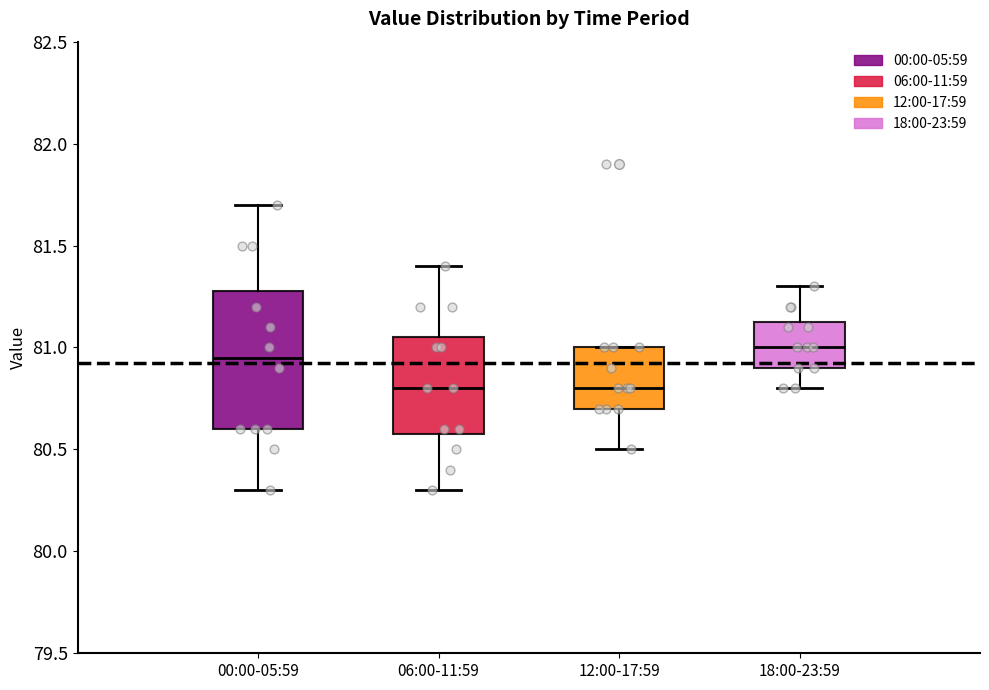

Where is the upper edge of the box for 12:00-17:59 on the y-axis? The values are not printed on the chart, so give them approximately, as read against the axis.

81.00